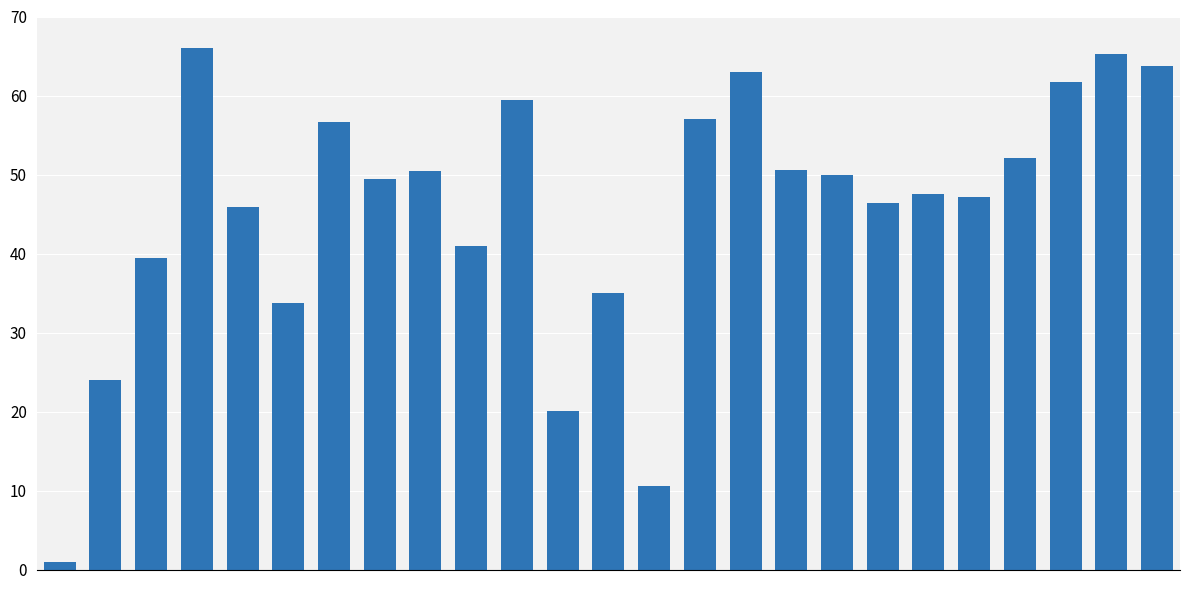

What is the smallest value displayed?

1.0